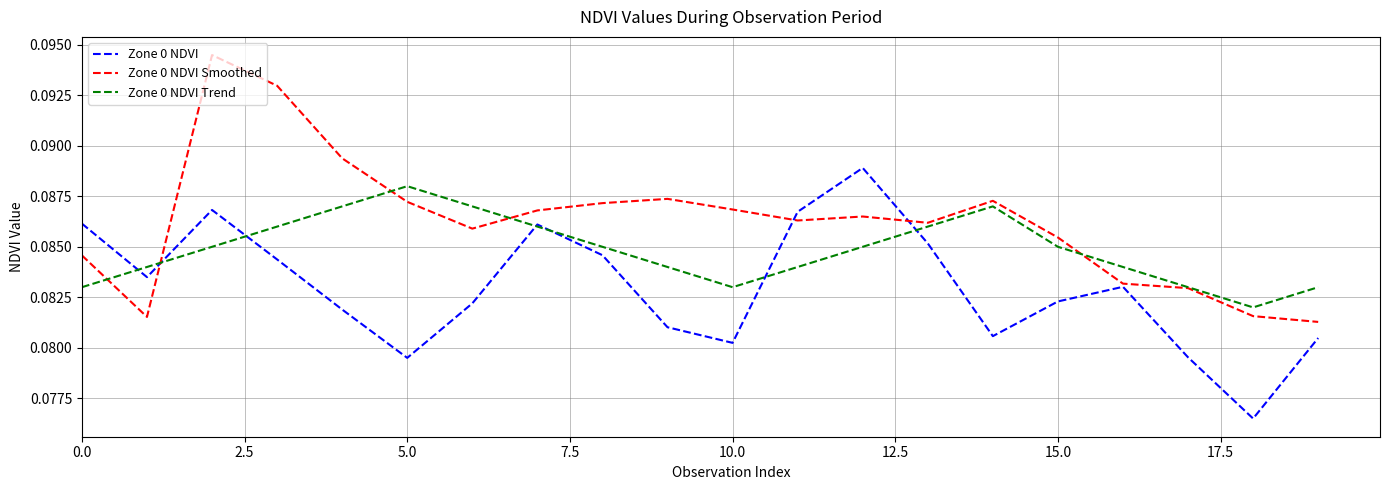

Which series has the largest range (max minus min)?

Zone 0 NDVI Smoothed